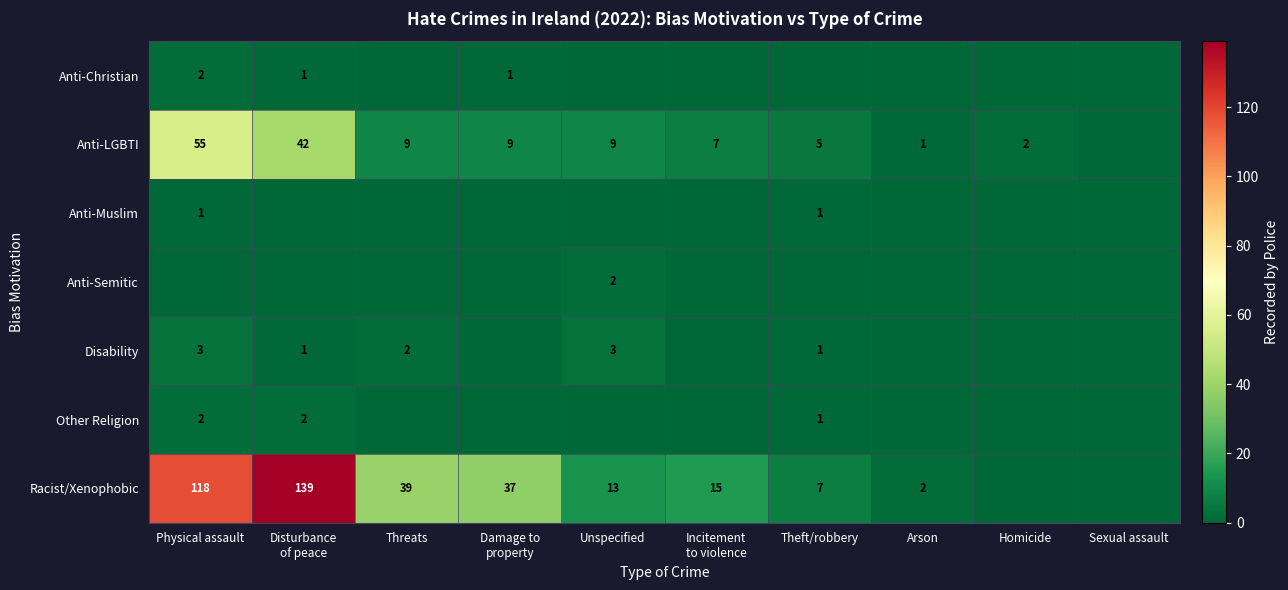

The value of Racist/Xenophobic at Arson is 2. True or false?

True